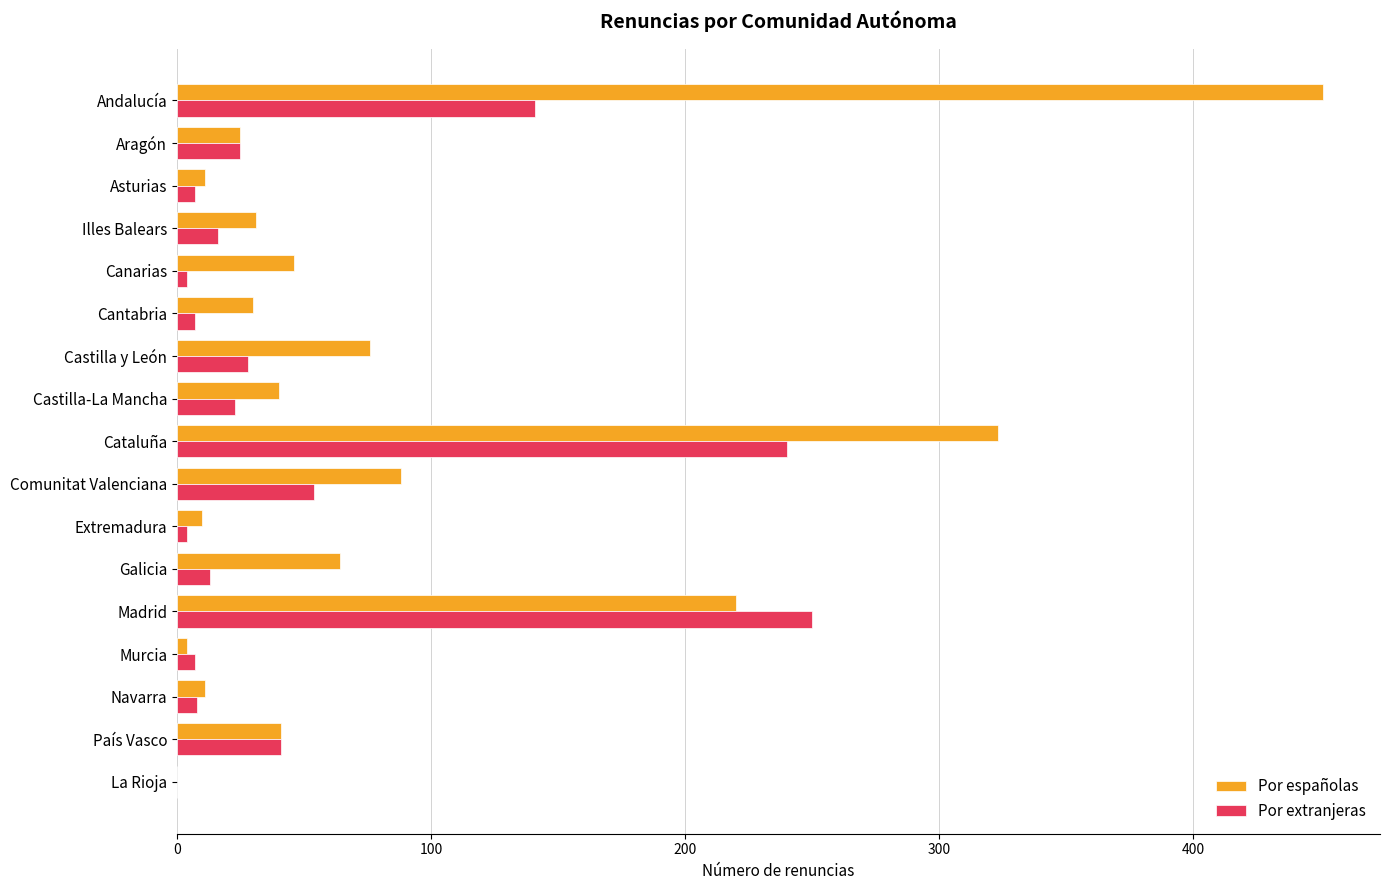

The Por extranjeras series shows 0 at La Rioja. True or false?

True